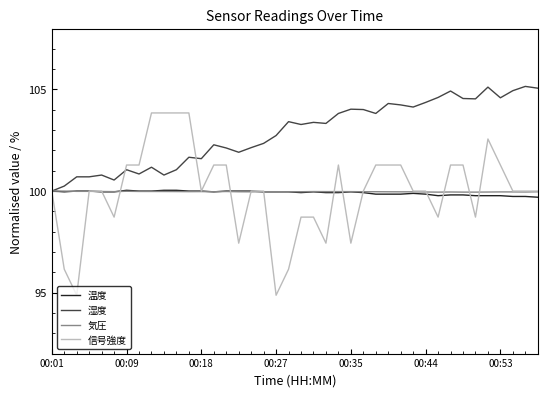

Which series has the widest spread of values?

信号強度